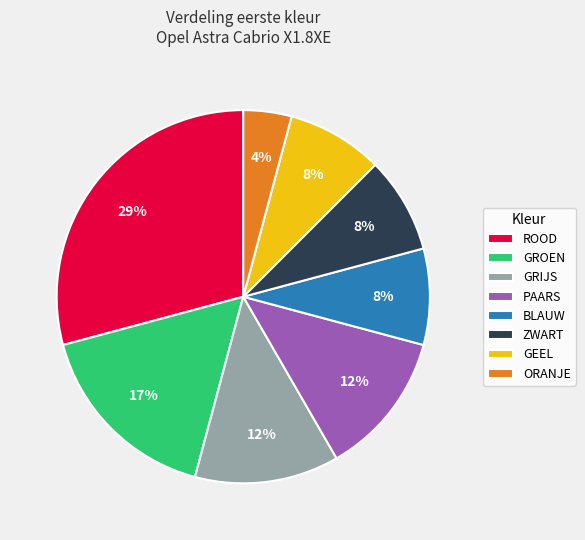

The GROEN slice represents 17% of the pie. True or false?

True